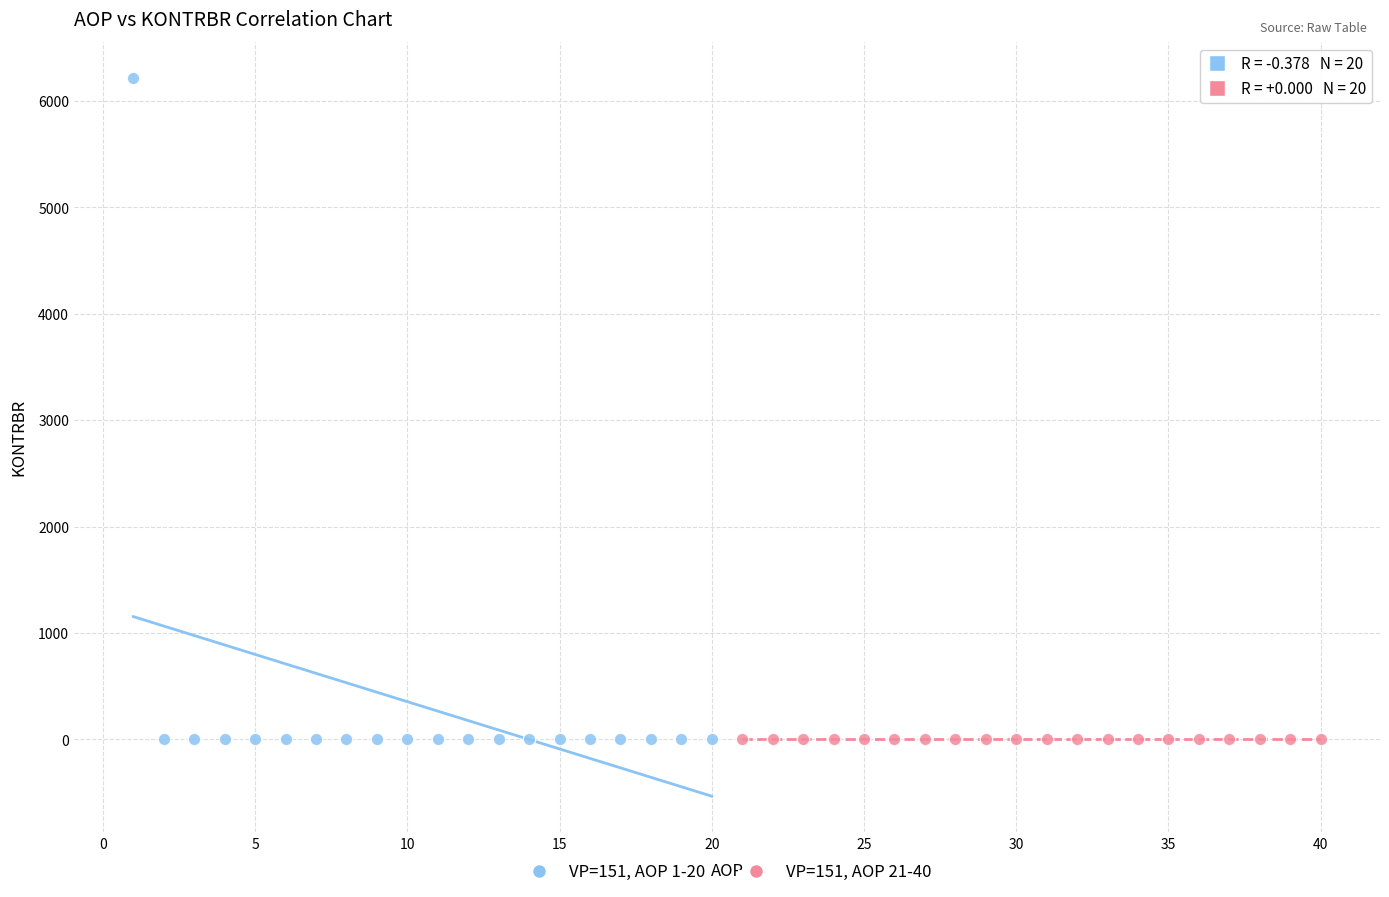

Which series contains the highest Y value?

VP=151, AOP 1-20